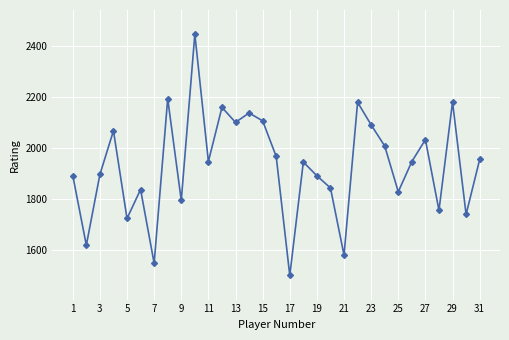

True or false: there are more than 2 points higher than both neighbors.

True